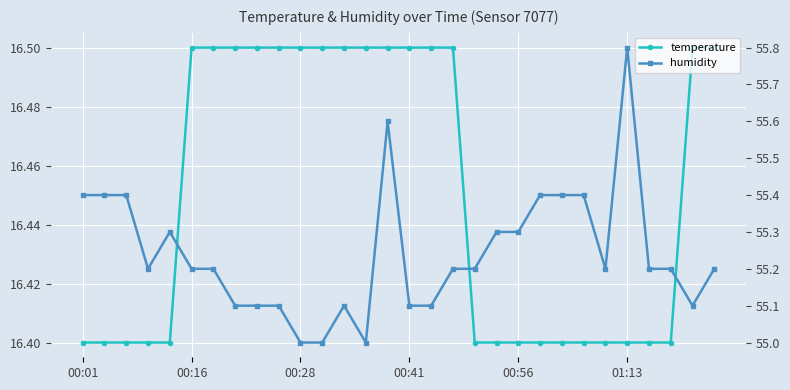

At 9, list the series in order from largest to smallest.

humidity, temperature